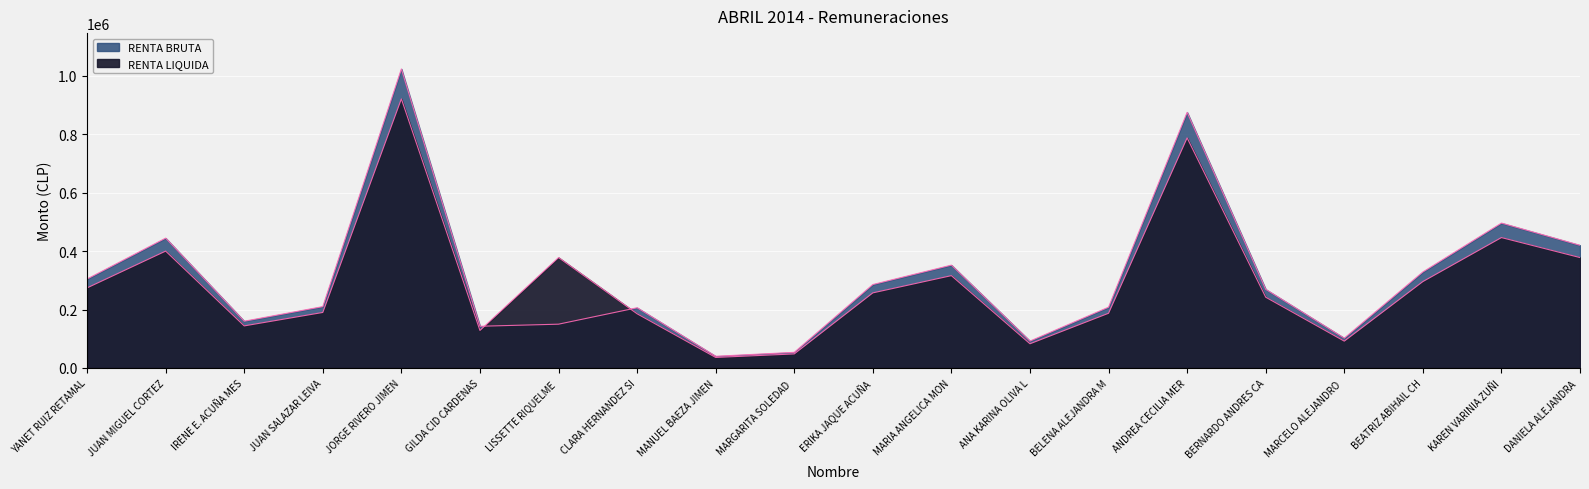

At which category does RENTA BRUTA reach its first local peak?

JUAN MIGUEL CORTEZ